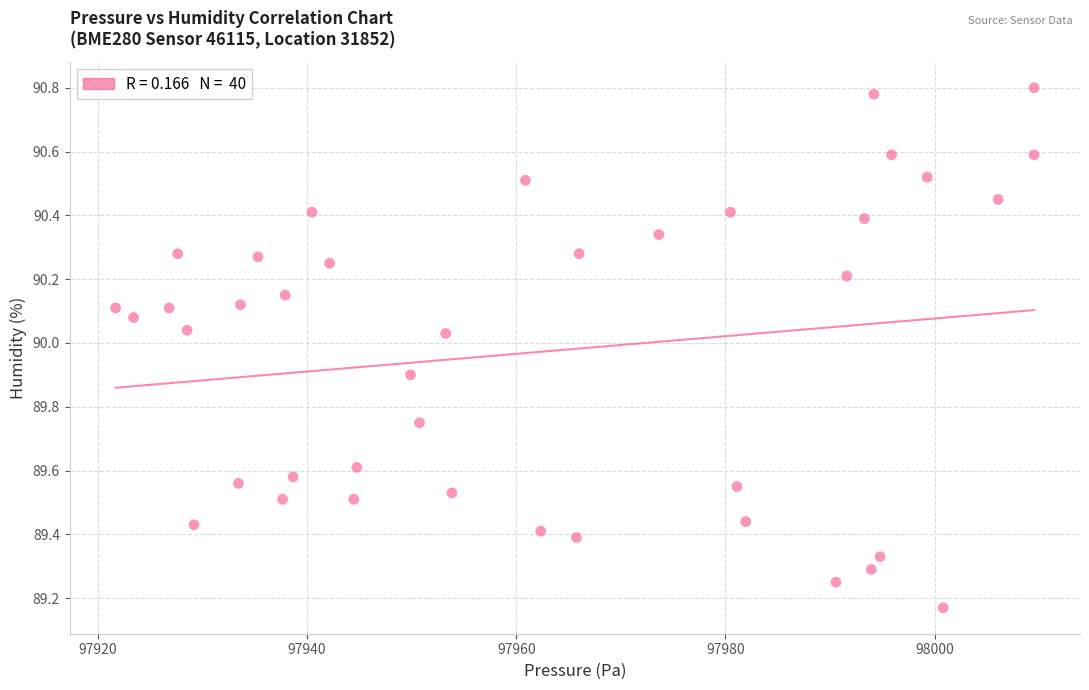

What is the range of X values (max minus min)?

87.8